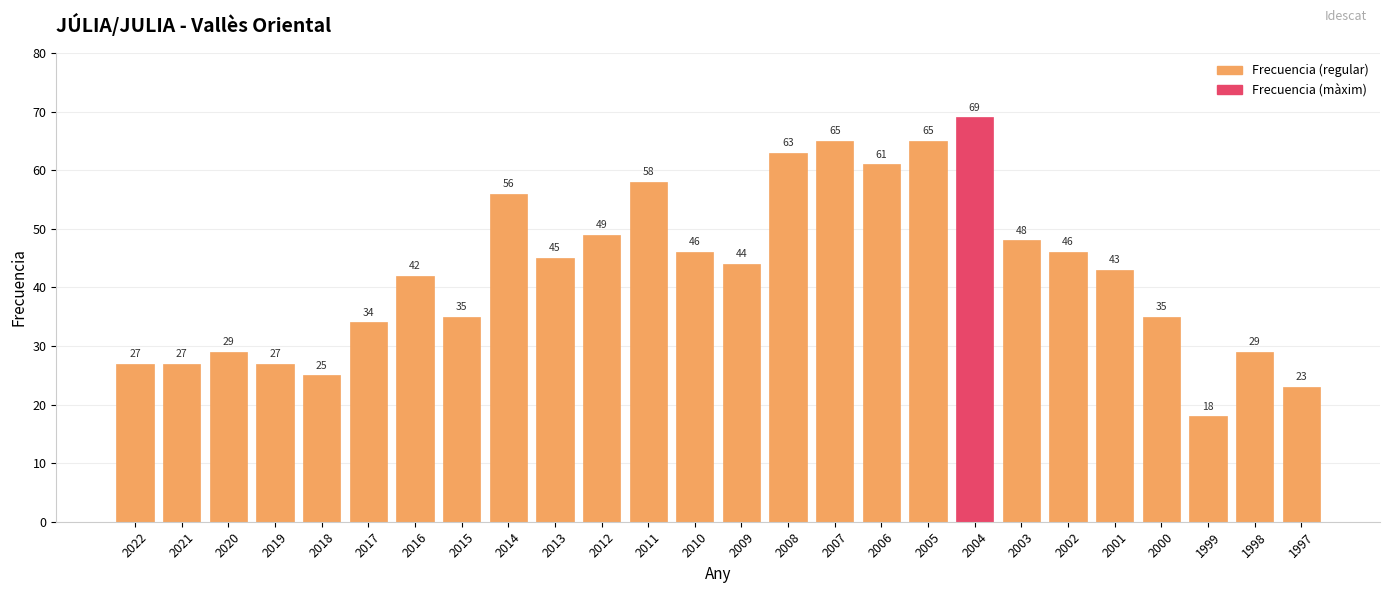

At which category does the chart reach its peak across all series?

2004